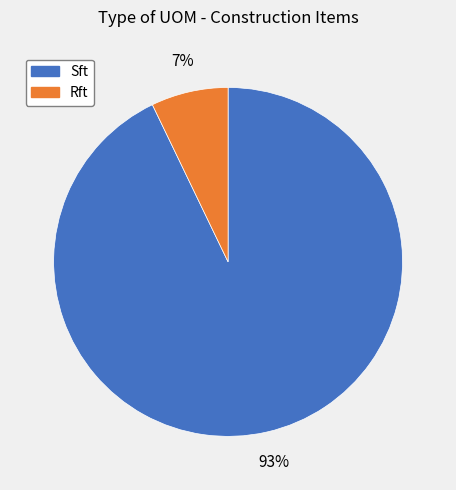

To the nearest percent, what is the combined percentage of Sft and Rft?

100%